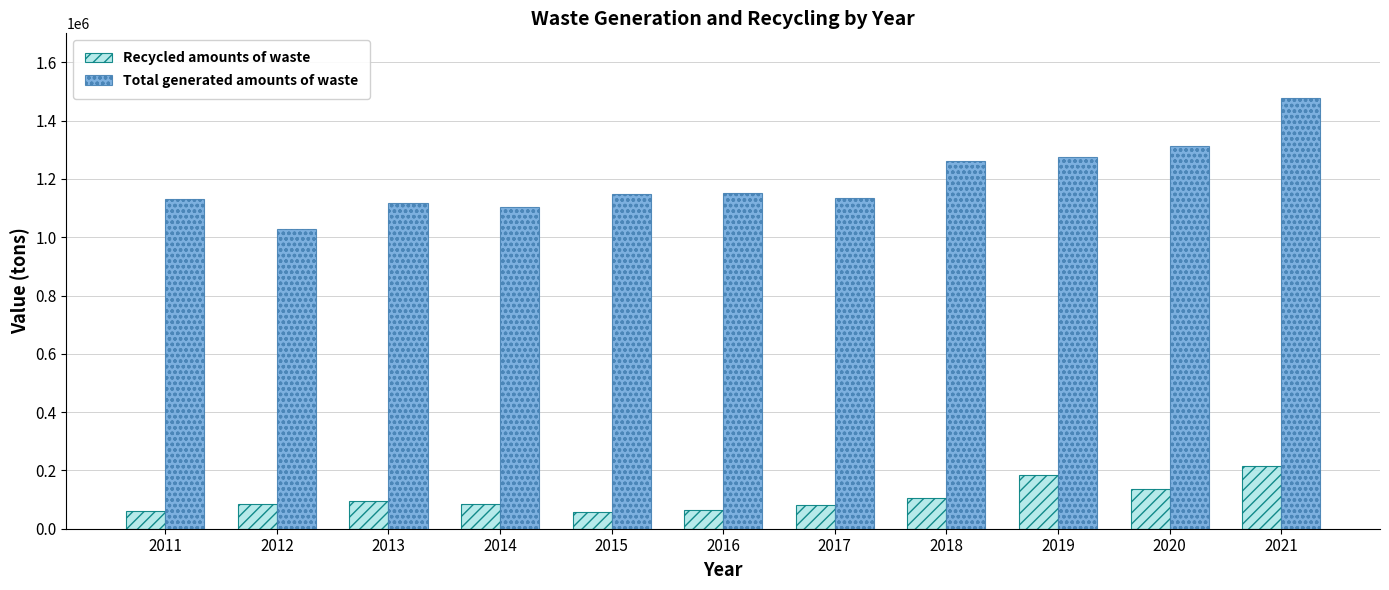

Which series has the largest range (max minus min)?

Total generated amounts of waste